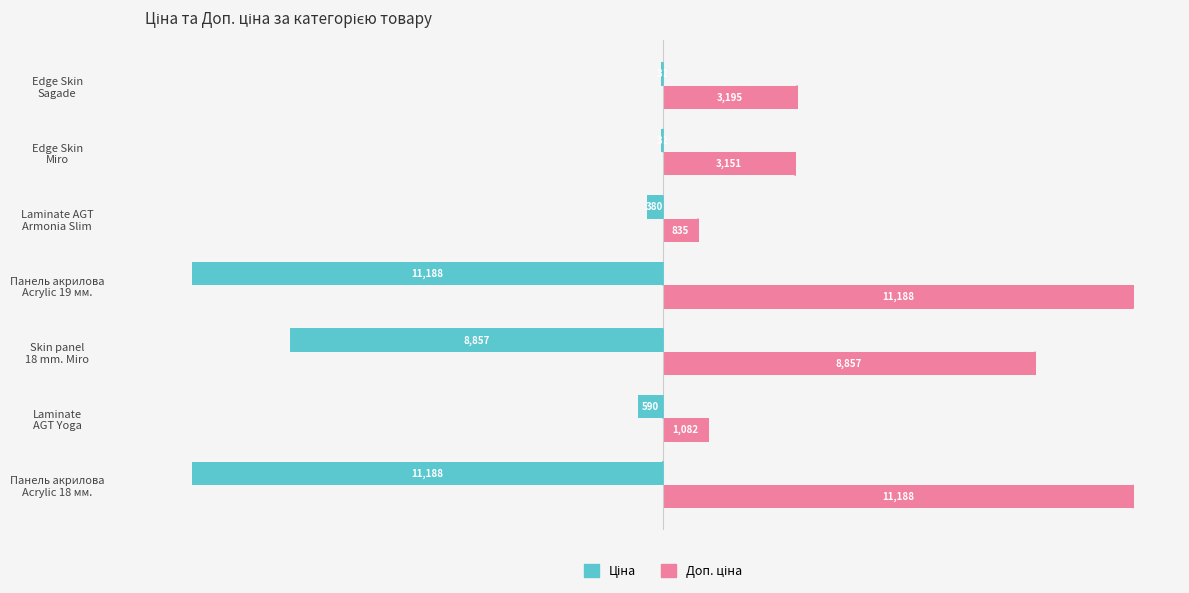

What is the maximum value shown in the chart?

11188.2